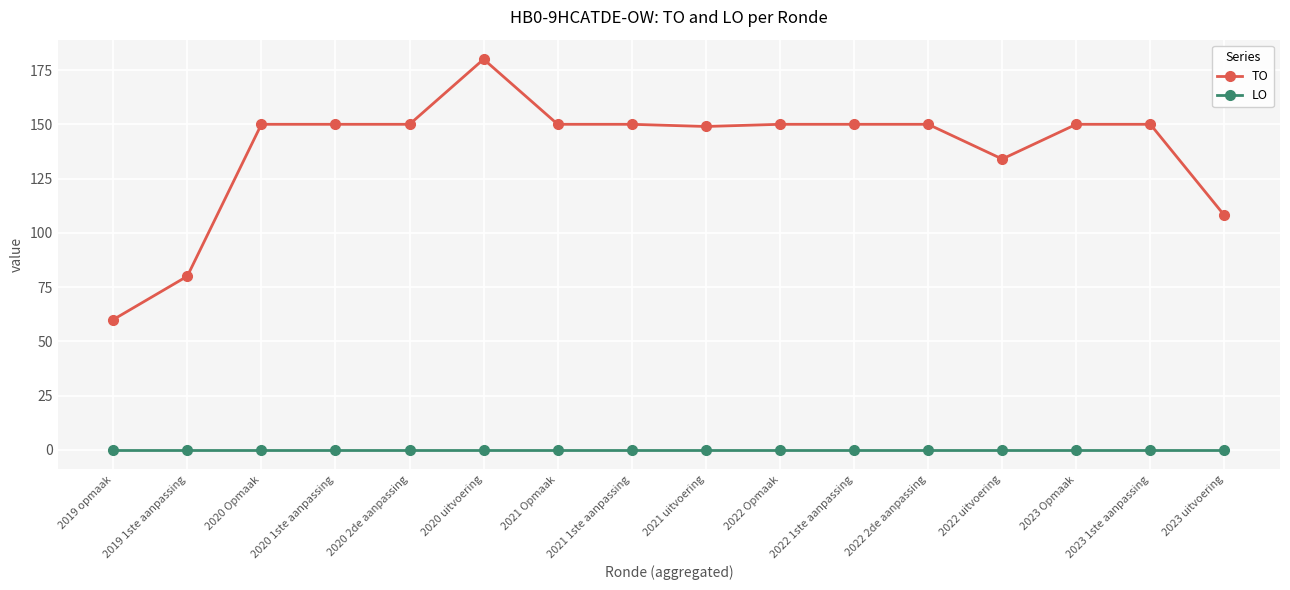

What is the maximum value for TO?

180